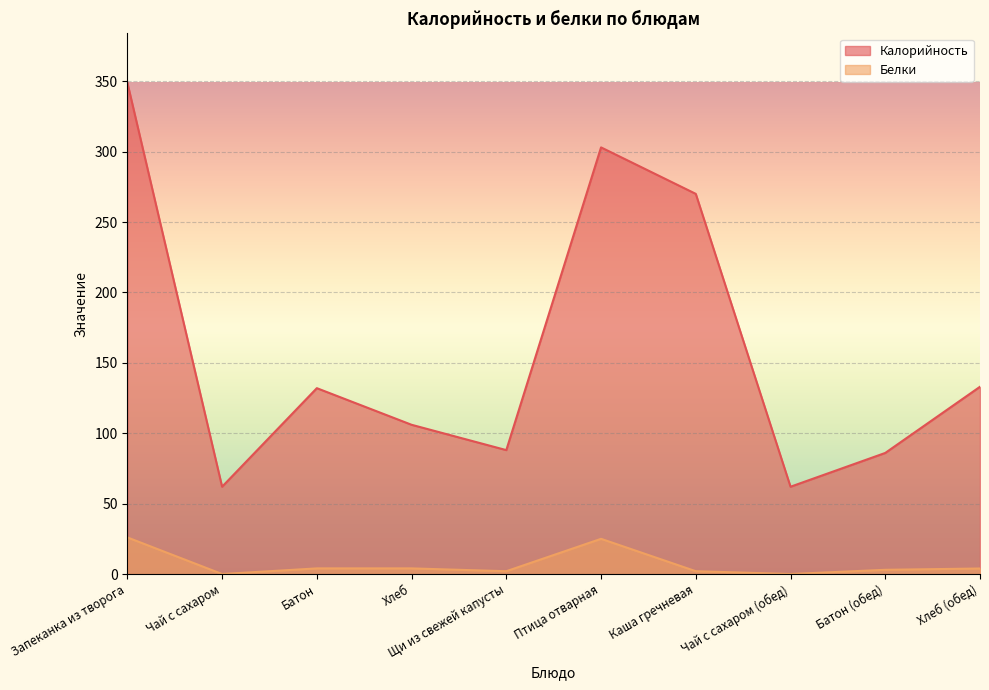

Reading left to right, what are all the values shown in this chart?

Калорийность: 349.0	62.0	132.0	106.0	88.0	303.0	270.0	62.0	86.0	133.0
Белки: 26.0	0.0	4.0	4.0	2.0	25.0	2.0	0.0	3.0	3.9